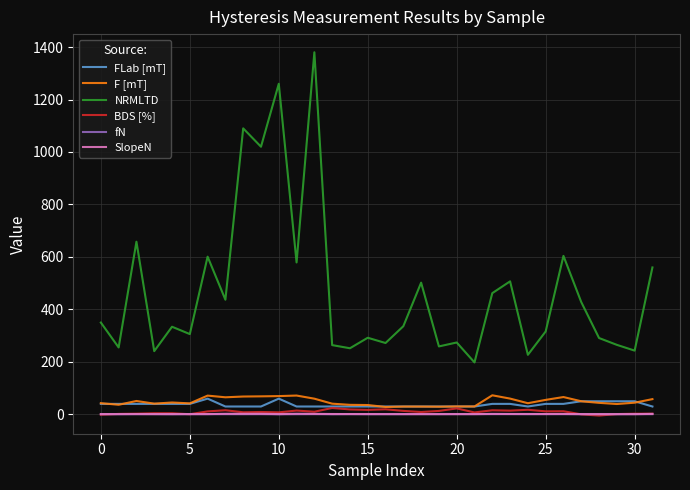

How many lines are shown in the chart?

6